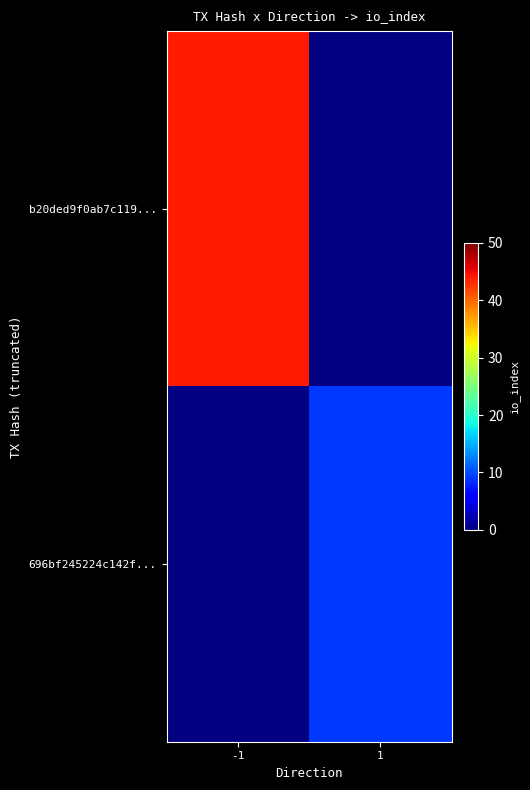

At which label does b20ded9f0ab7c119... reach its minimum?

-1